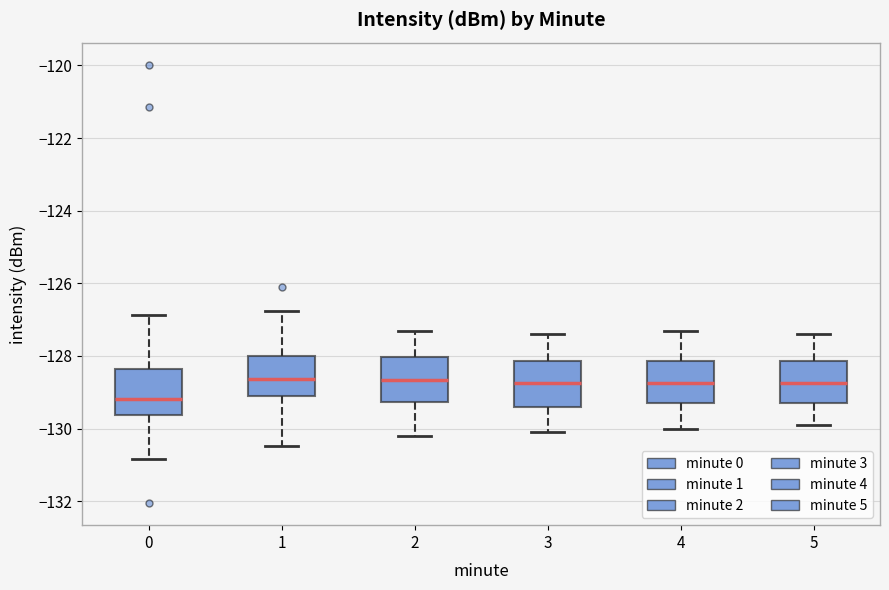

Where is the upper edge of the box at x = 3 on the y-axis? The values are not printed on the chart, so give them approximately, as read against the axis.

-128.2